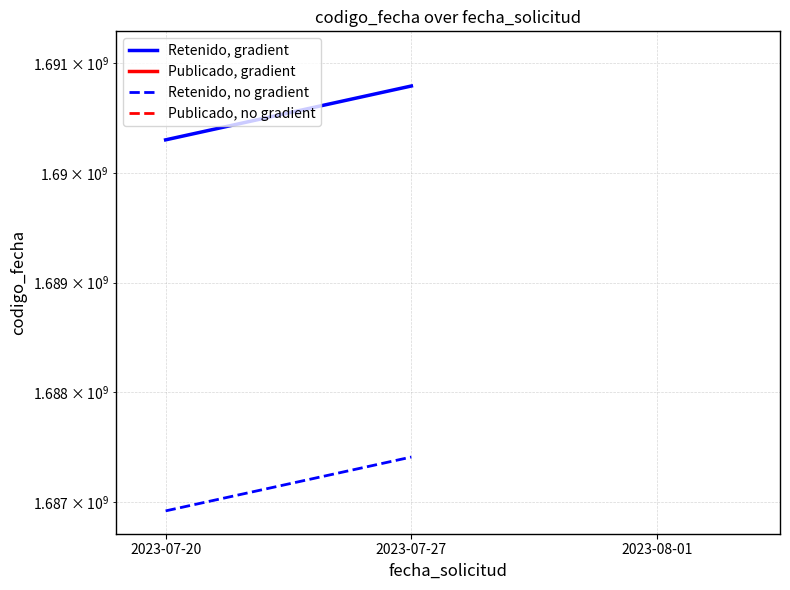

Rank the categories by Retenido, gradient value from highest to lowest.

2023-07-27, 2023-07-20